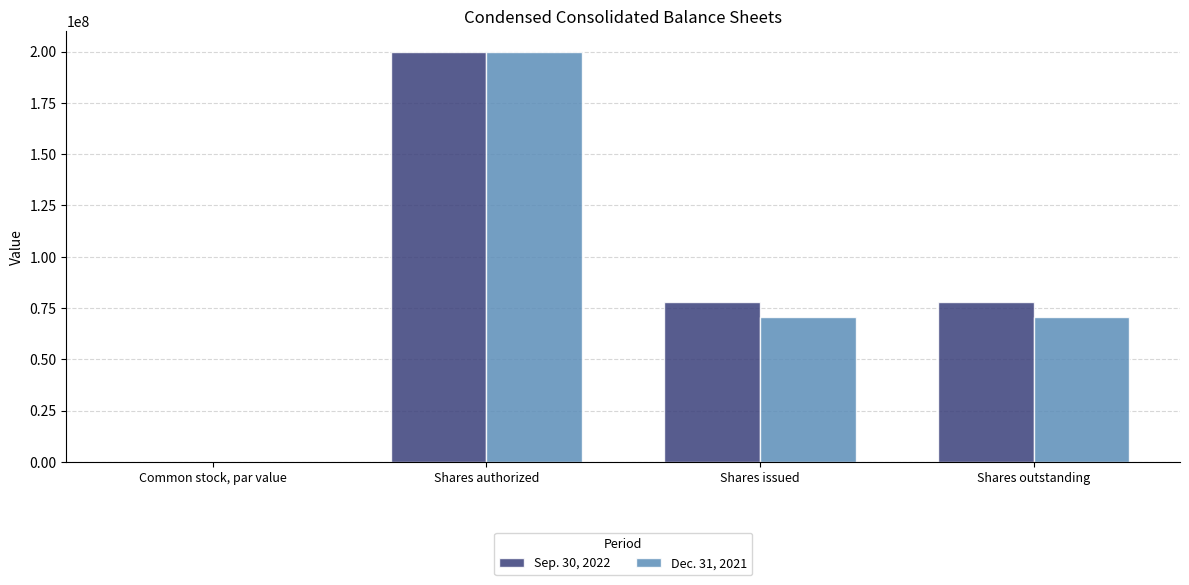

What is the sum of the Dec. 31, 2021 values at Common stock, par value and Shares issued?

70416552.0